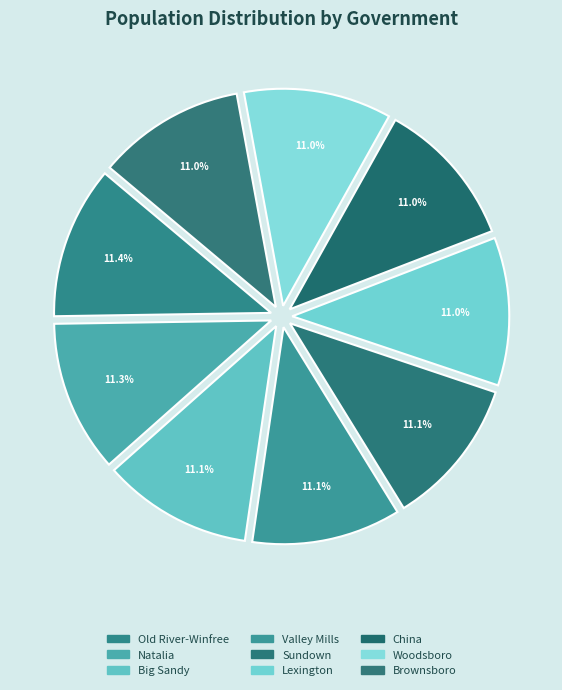

Between Old River-Winfree and Big Sandy, which is larger?

Old River-Winfree